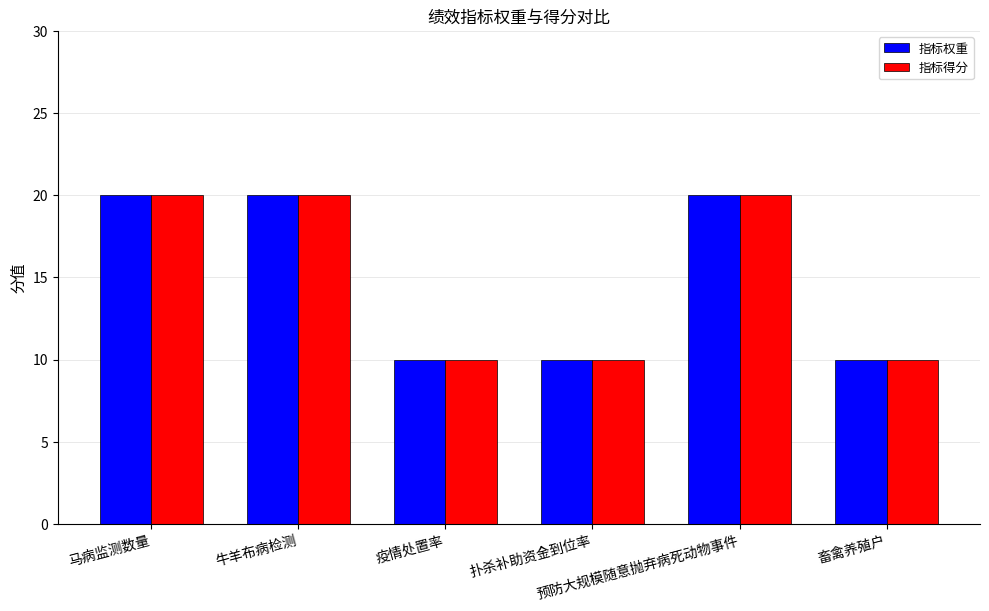

At how many categories does at least one series exceed 16?

3